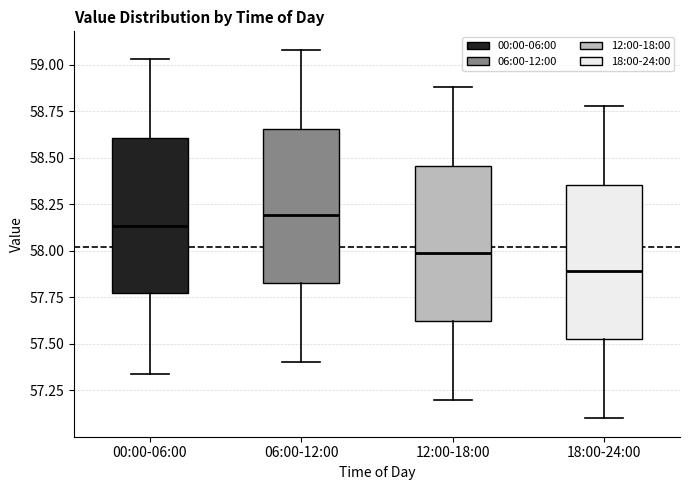

Reading left to right, transcribe this box plot: for each box, give where its median line is, the range the box spans, and where its two whiskers end, as read against the y-axis. The values are not printed on the chart, so give them approximately, as read against the axis.

00:00-06:00: median 58.15, box 57.80 to 58.60, whiskers 57.35 to 59.05
06:00-12:00: median 58.20, box 57.85 to 58.65, whiskers 57.40 to 59.10
12:00-18:00: median 58.00, box 57.65 to 58.45, whiskers 57.20 to 58.90
18:00-24:00: median 57.90, box 57.55 to 58.35, whiskers 57.10 to 58.80